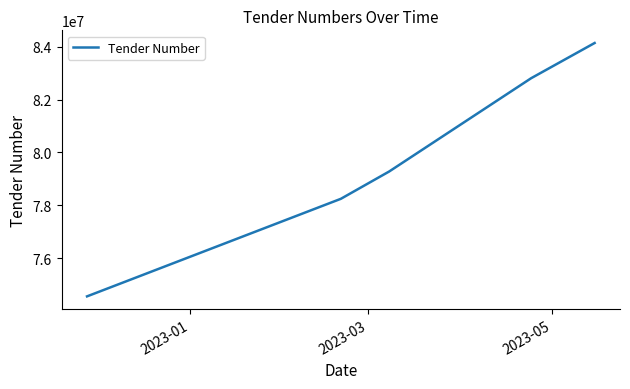

How many values are between 78245197 and 82809414?

3